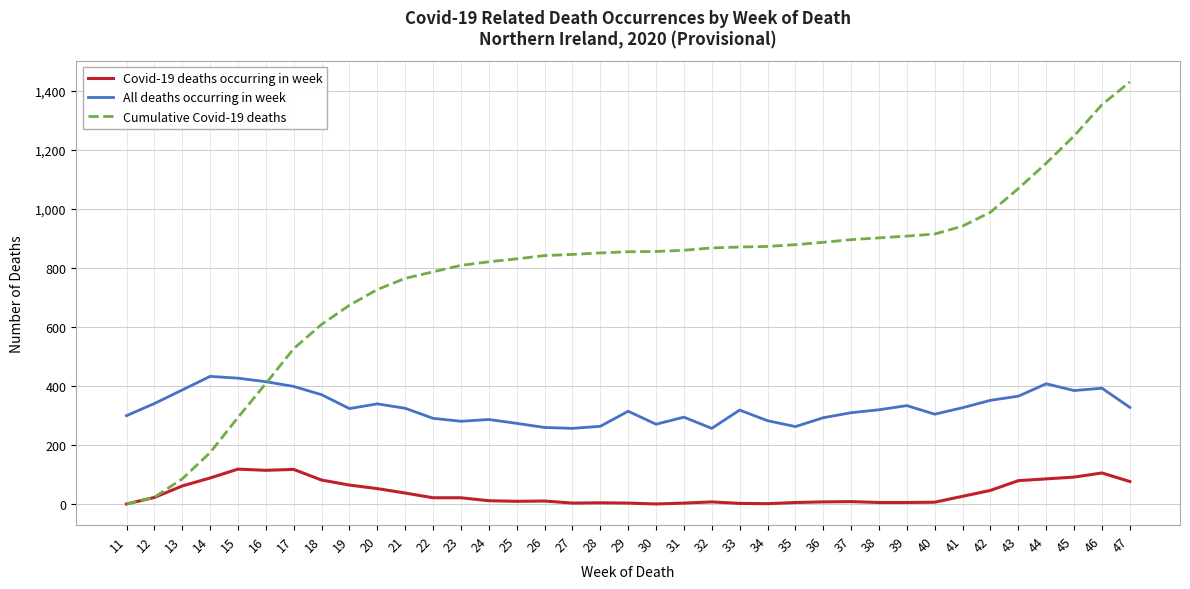

Is this an area chart (filled region under the line)?

No